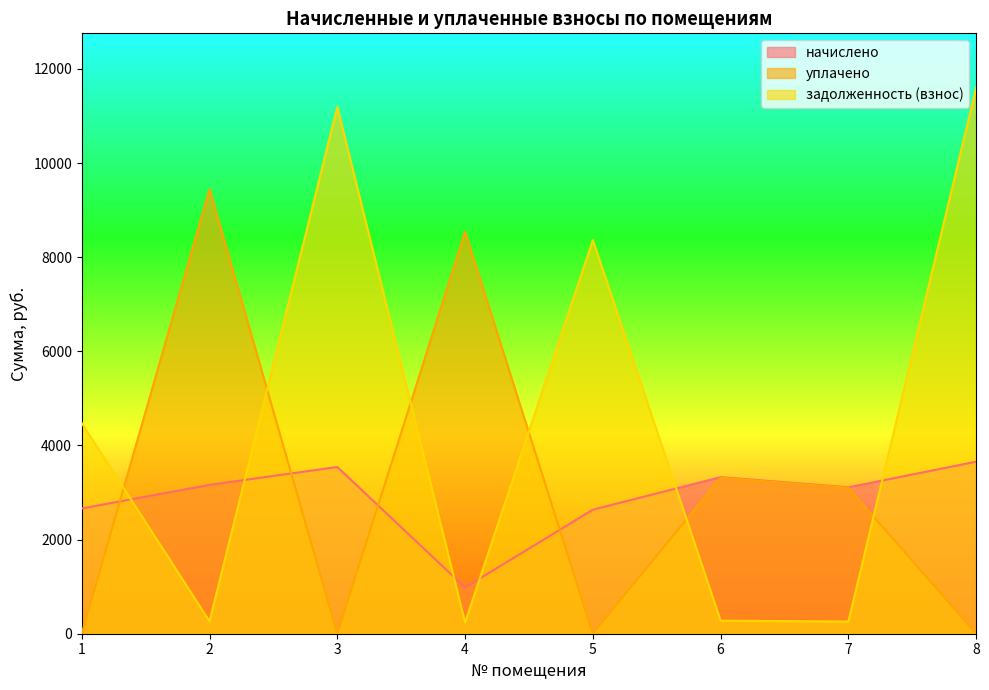

What value does the уплачено series have at 4?

8539.8